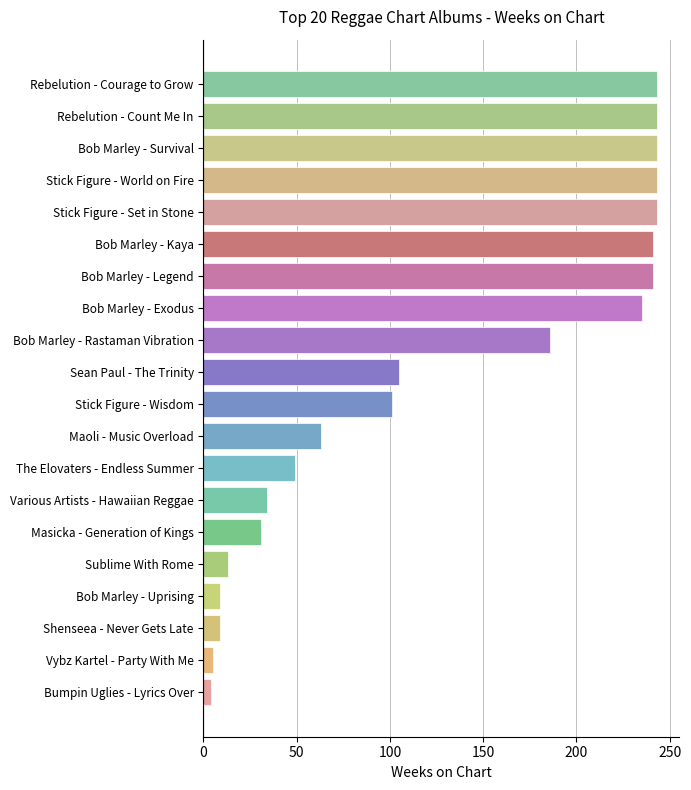

Between Bob Marley - Uprising and Bob Marley - Rastaman Vibration, which is larger?

Bob Marley - Rastaman Vibration